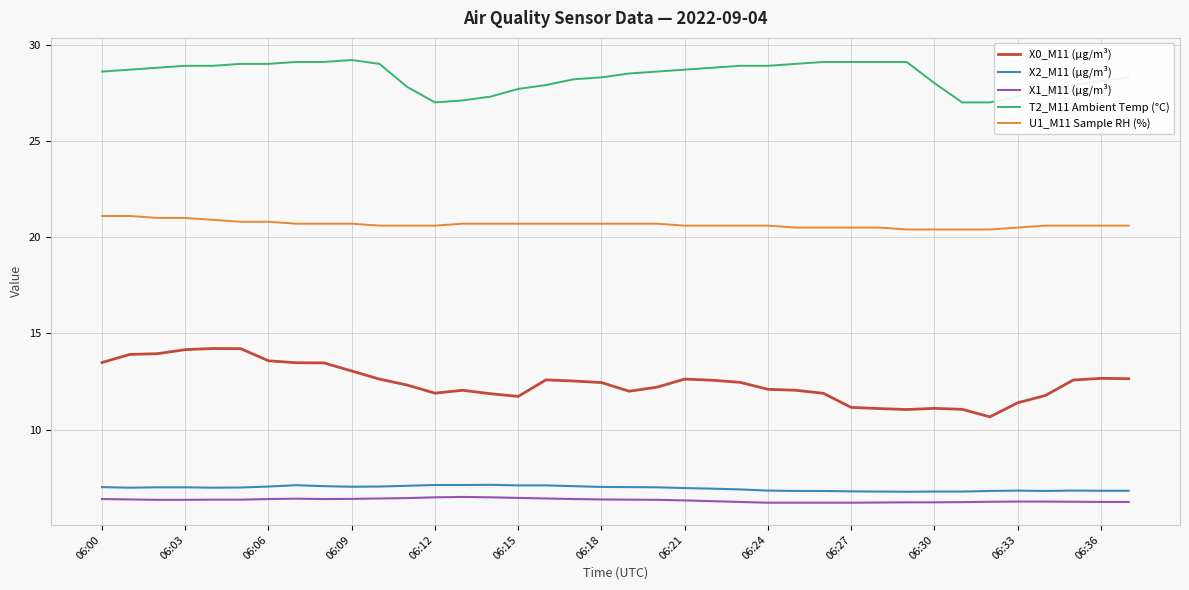

What is the minimum value for X0_M11 (μg/m³)?

10.7